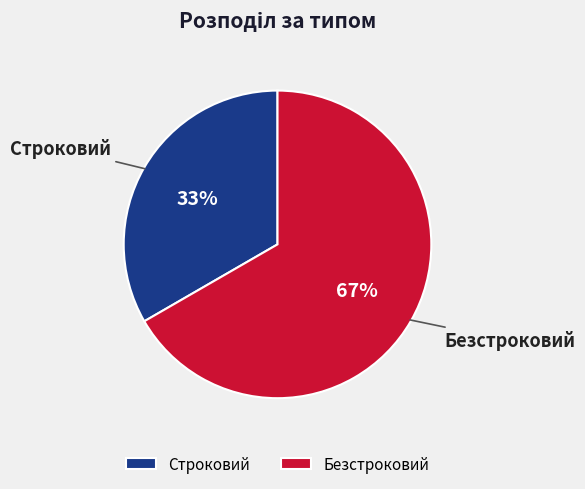

To the nearest percent, what is the combined percentage of Безстроковий and Строковий?

100%